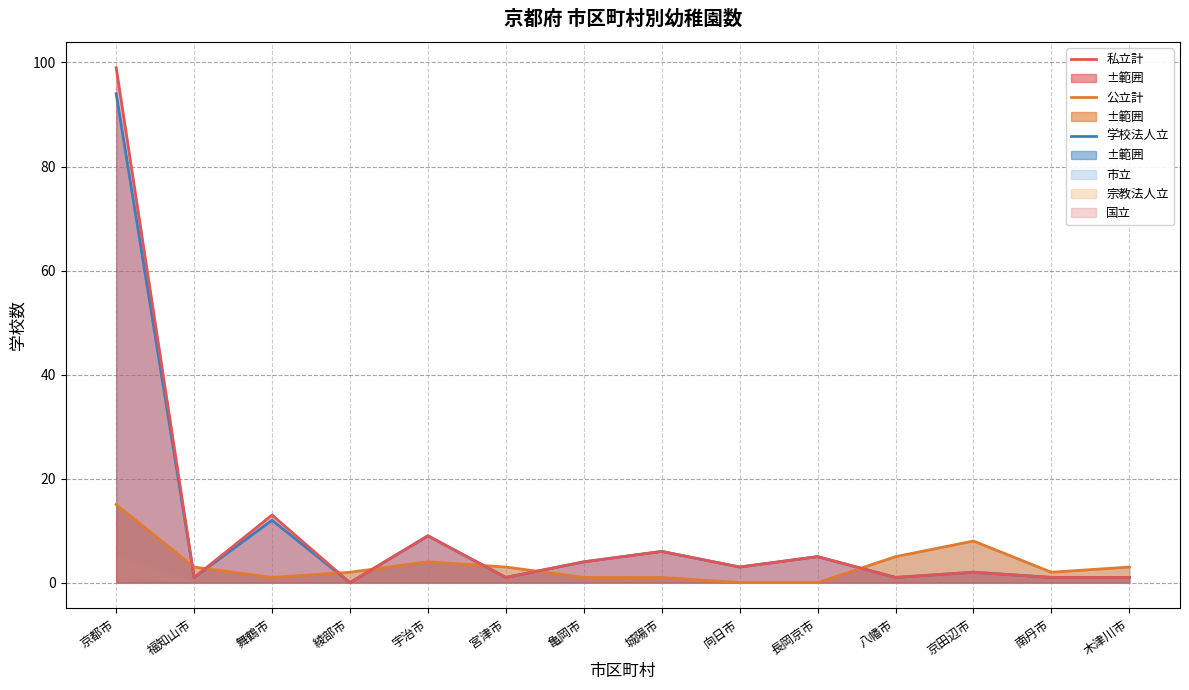

Does the chart display data point markers on the line(s)?

No